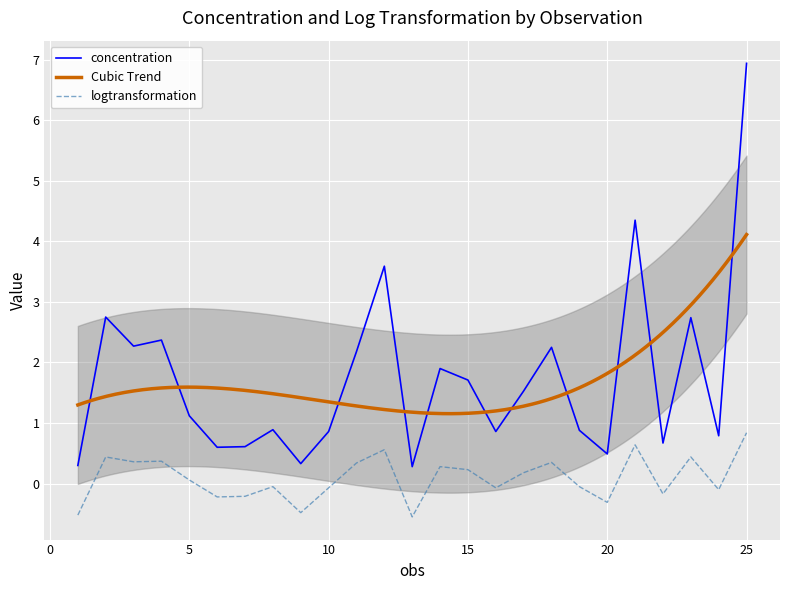

The value of logtransformation at 22 is -0.1. True or false?

False